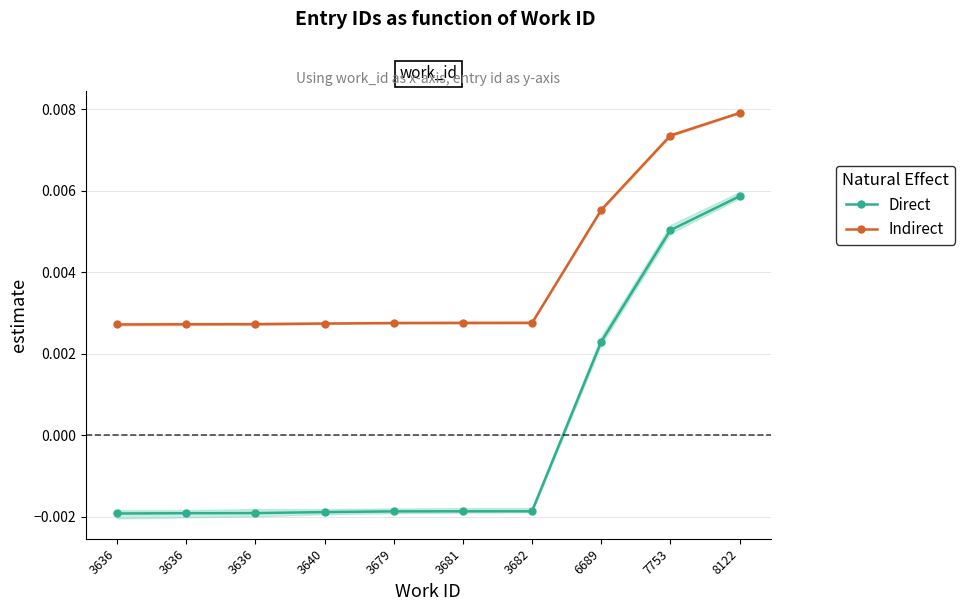

Where is Indirect nearest to the value 0?

3636